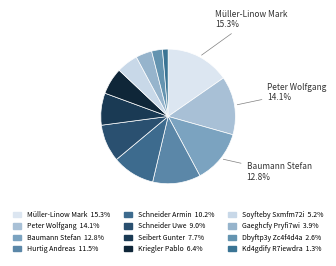

How many segments does this pie chart have?

12